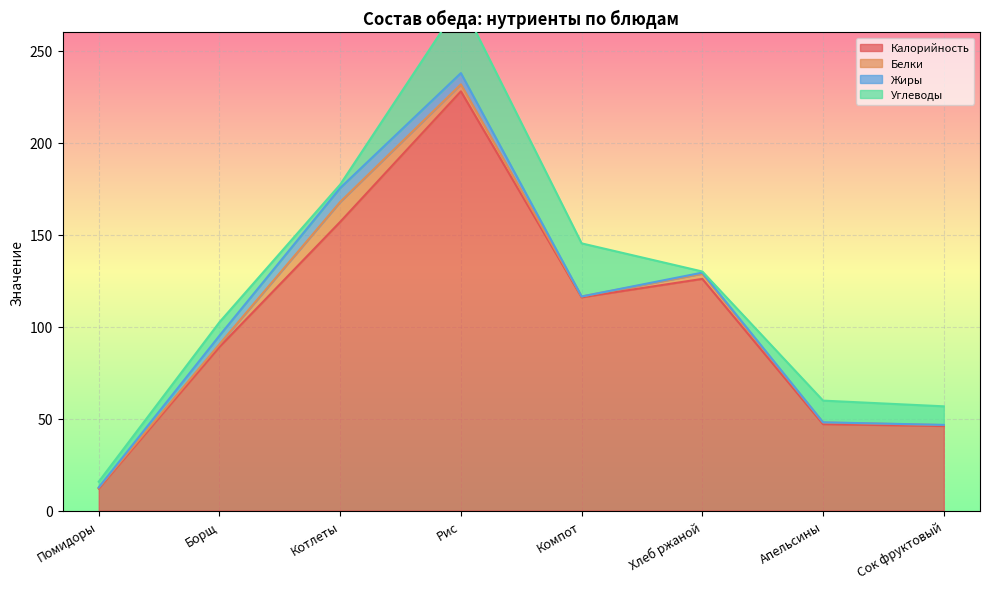

True or false: Калорийность and Белки cross at least once.

False